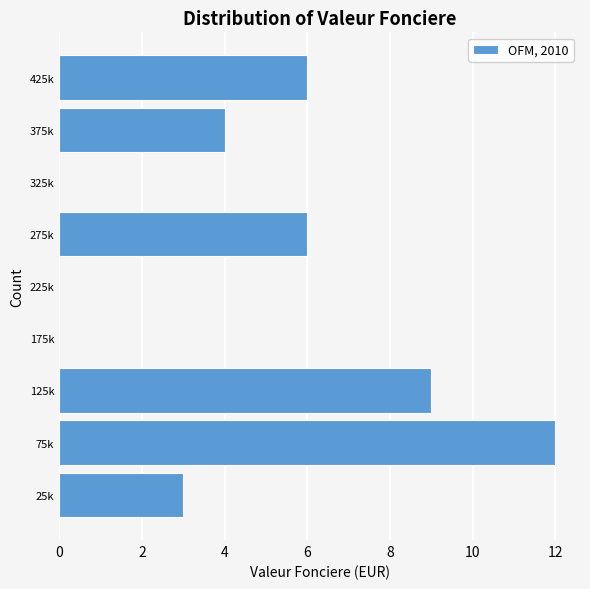

Reading top to bottom, list all the values displayed in this chart.

425k=6	375k=4	325k=0	275k=6	225k=0	175k=0	125k=9	75k=12	25k=3